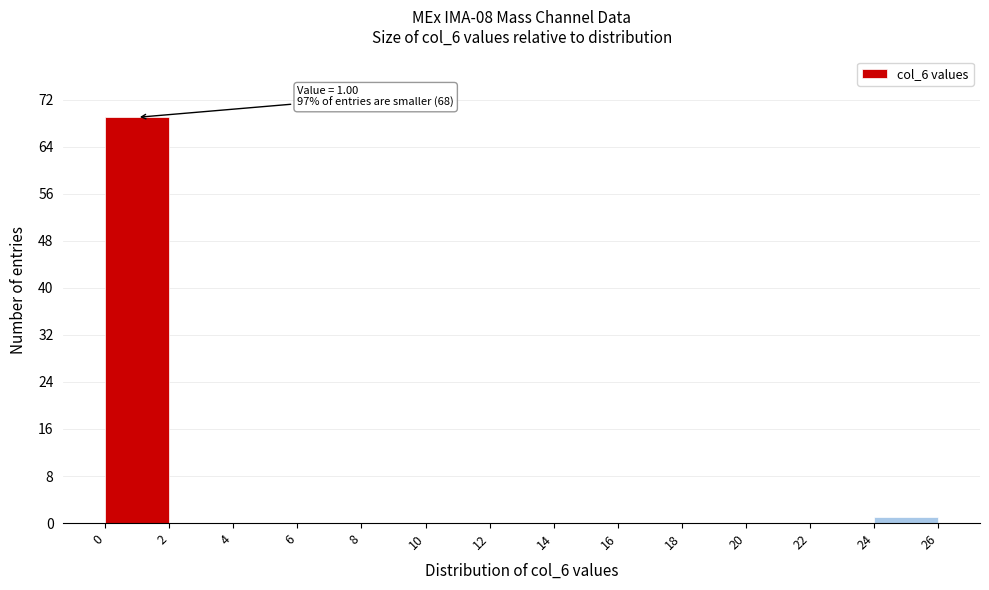

Over which range of the x-axis is the bar tallest?

0 to 2